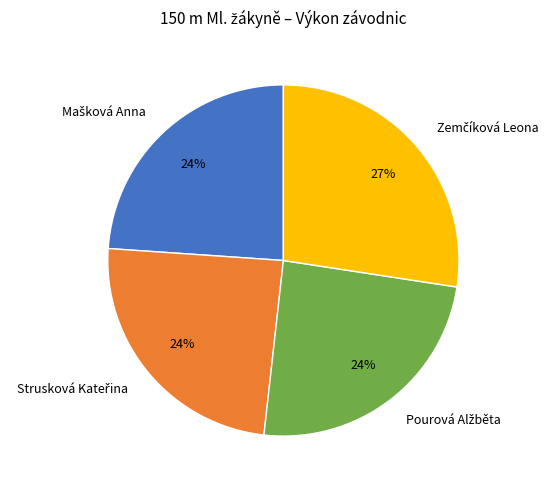

How many segments does this pie chart have?

4